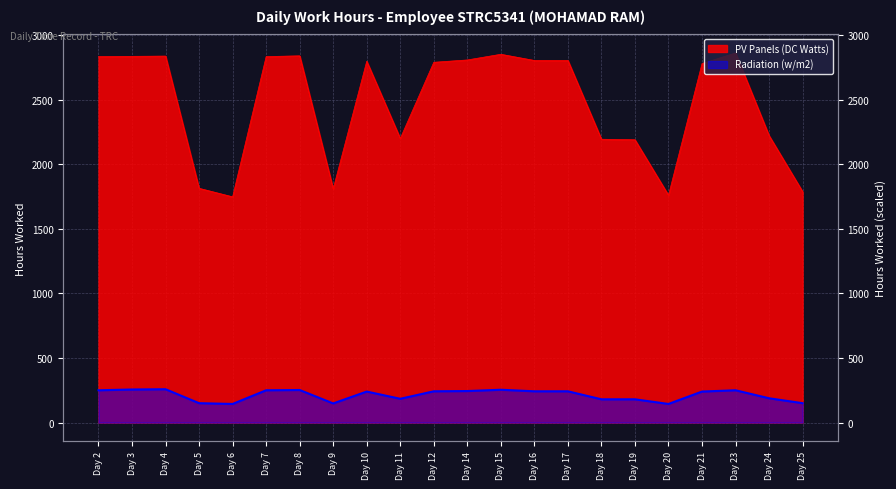

At which category is the sum across all series the highest?

Day 23